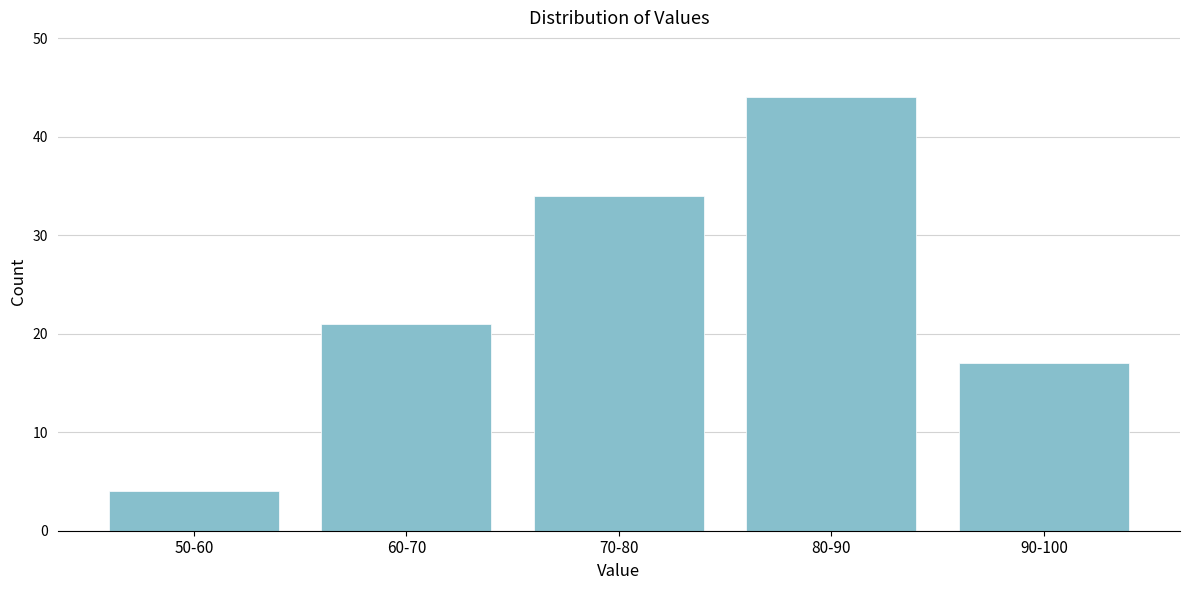

Reading left to right, extract all data points from this chart.

50-60=4	60-70=21	70-80=34	80-90=44	90-100=17